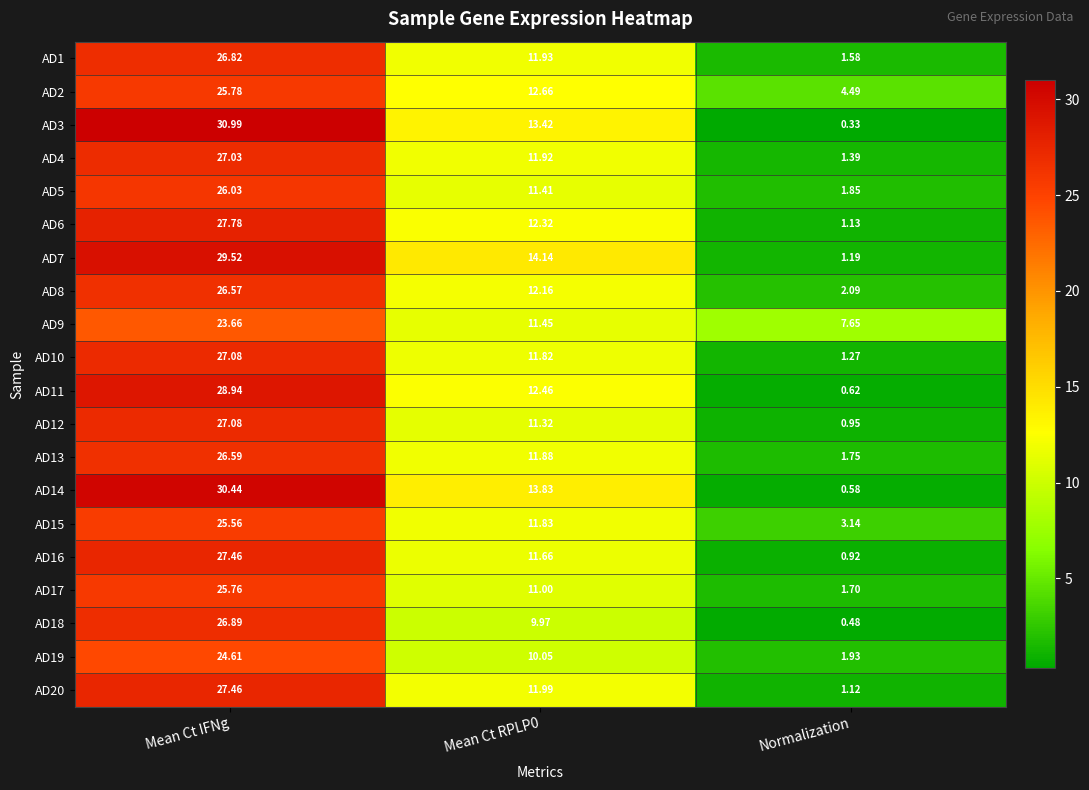

Rank the series at Normalization from lowest to highest value.

AD3, AD18, AD14, AD11, AD16, AD12, AD20, AD6, AD7, AD10, AD4, AD1, AD17, AD13, AD5, AD19, AD8, AD15, AD2, AD9